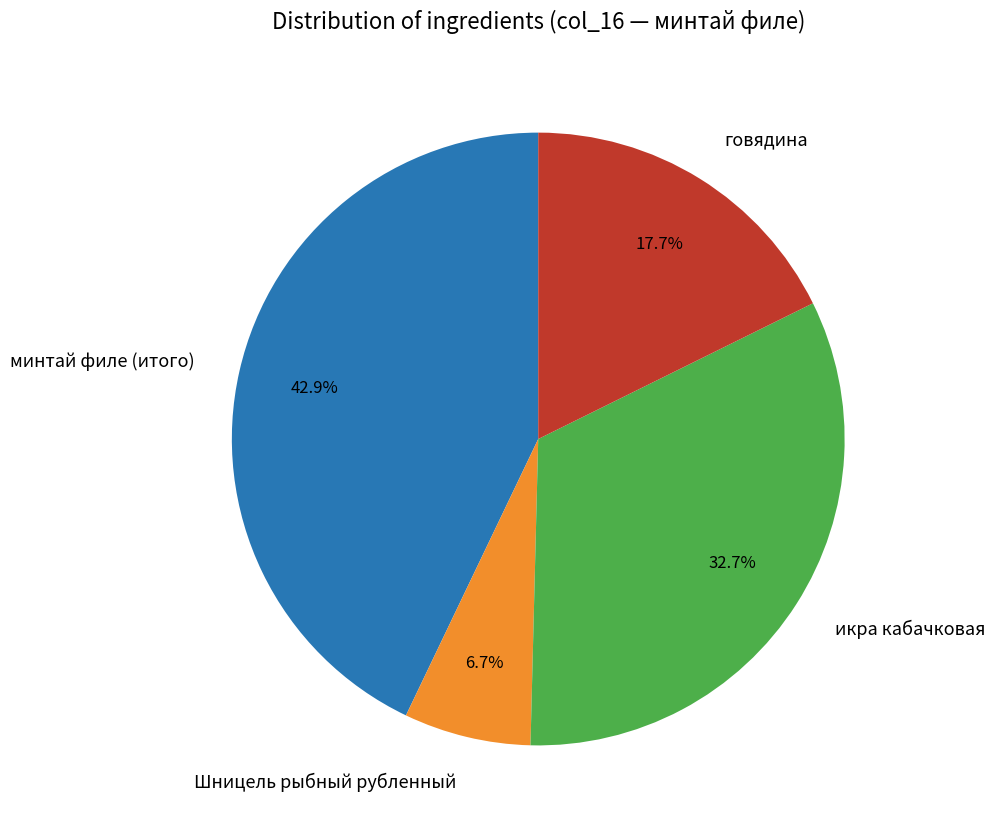

Is there a majority slice in this chart?

No